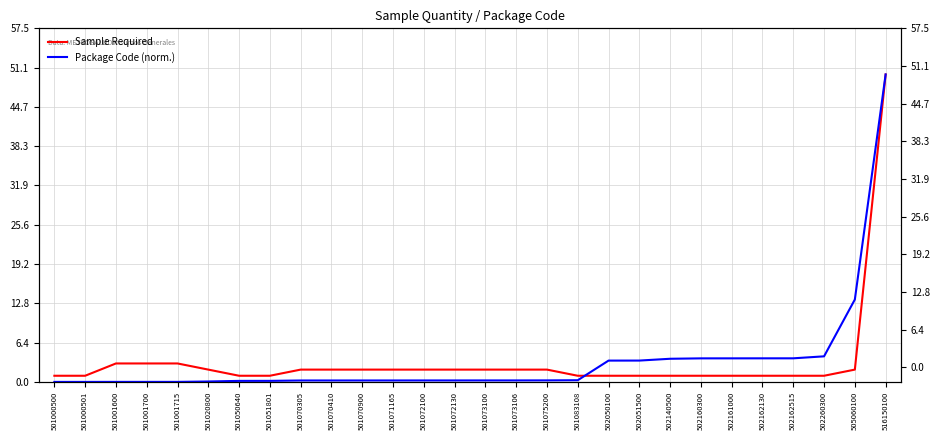

Reading left to right, what are all the values shown in this chart?

Sample Required: 1.0	1.0	3.0	3.0	3.0	2.0	1.0	1.0	2.0	2.0	2.0	2.0	2.0	2.0	2.0	2.0	2.0	1.0	1.0	1.0	1.0	1.0	1.0	1.0	1.0	1.0	2.0	50.0
Package Code (norm.): 0.0	0.0	0.0	0.0	0.0	0.1	0.2	0.2	0.2	0.2	0.2	0.2	0.2	0.2	0.2	0.2	0.2	0.3	3.5	3.5	3.8	3.8	3.8	3.8	3.8	4.2	13.4	50.0